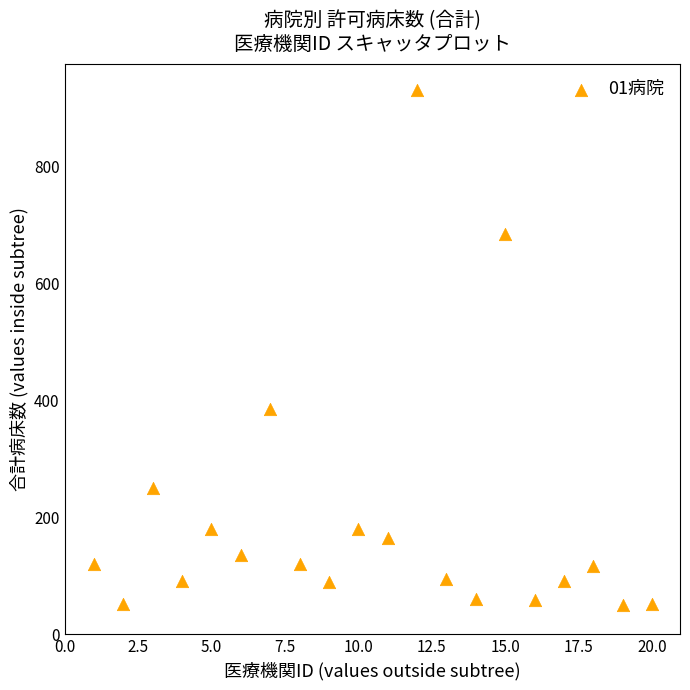

What is the range of Y values (max minus min)?

882